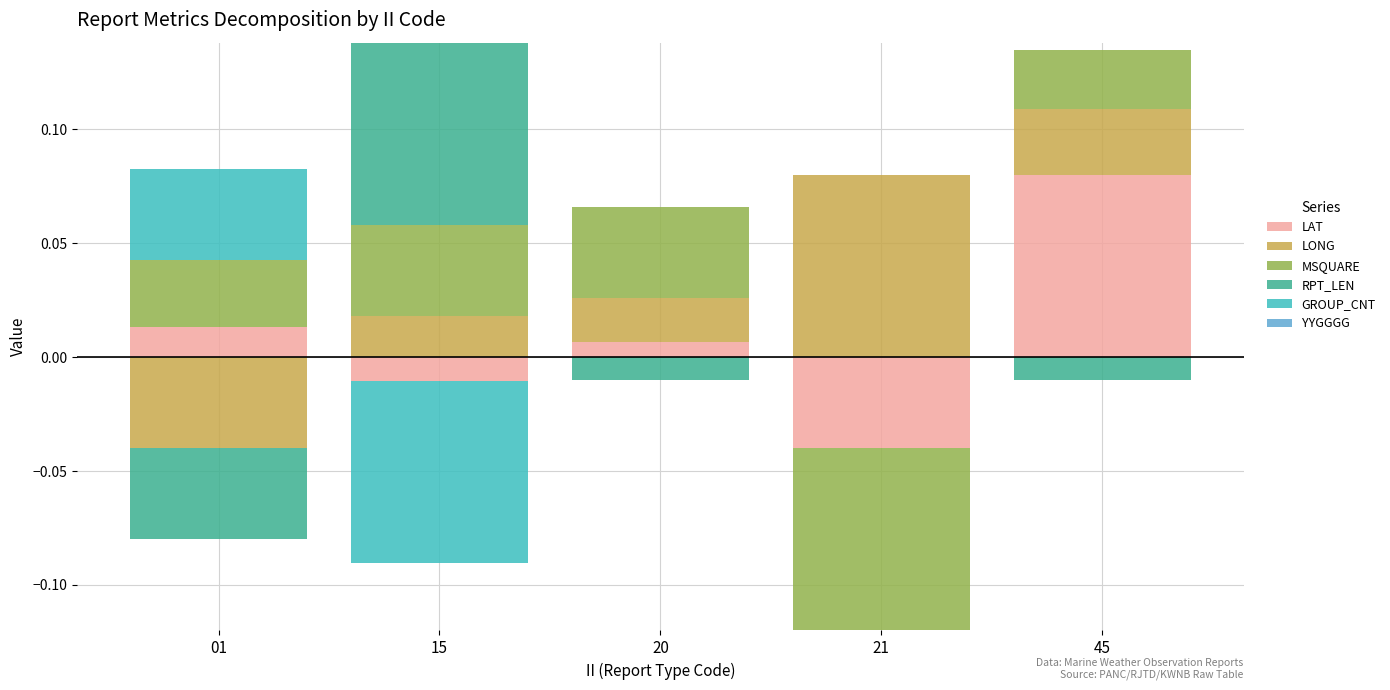

How many series are shown in this chart?

6